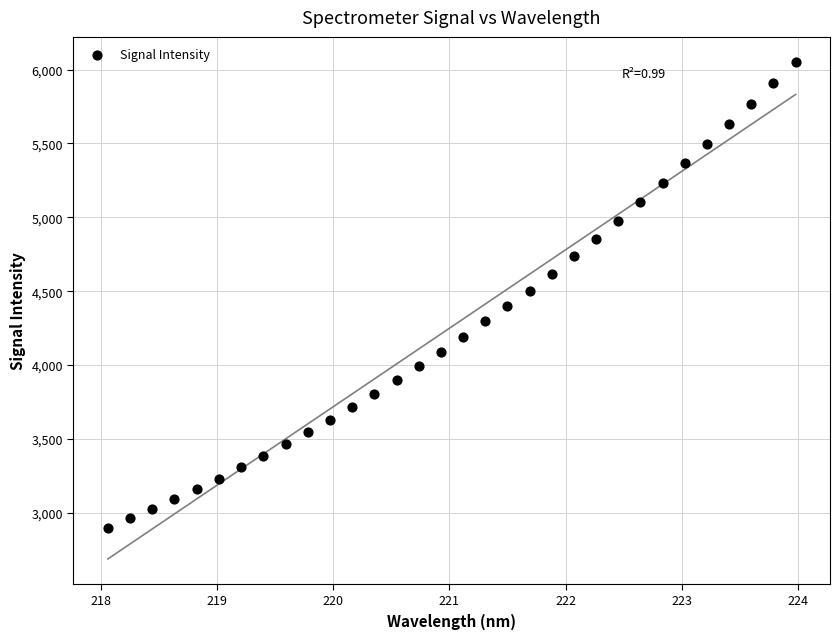

What is the range of X values (max minus min)?

5.9